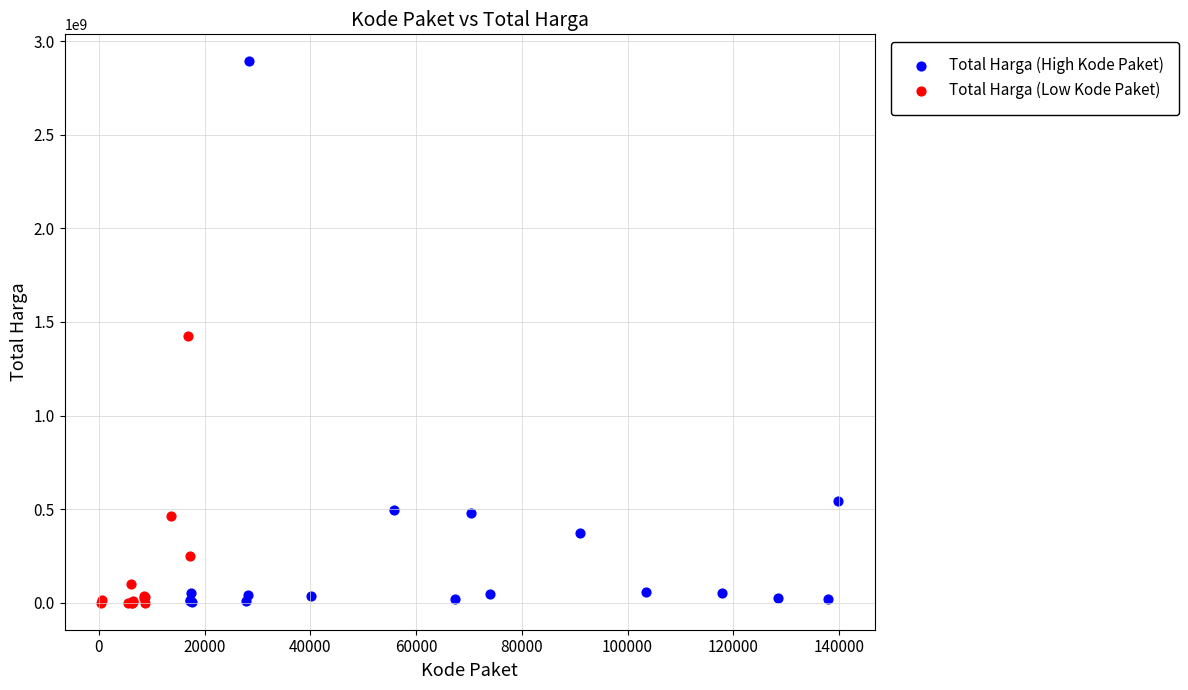

Which series contains the highest Y value?

Total Harga (High Kode Paket)